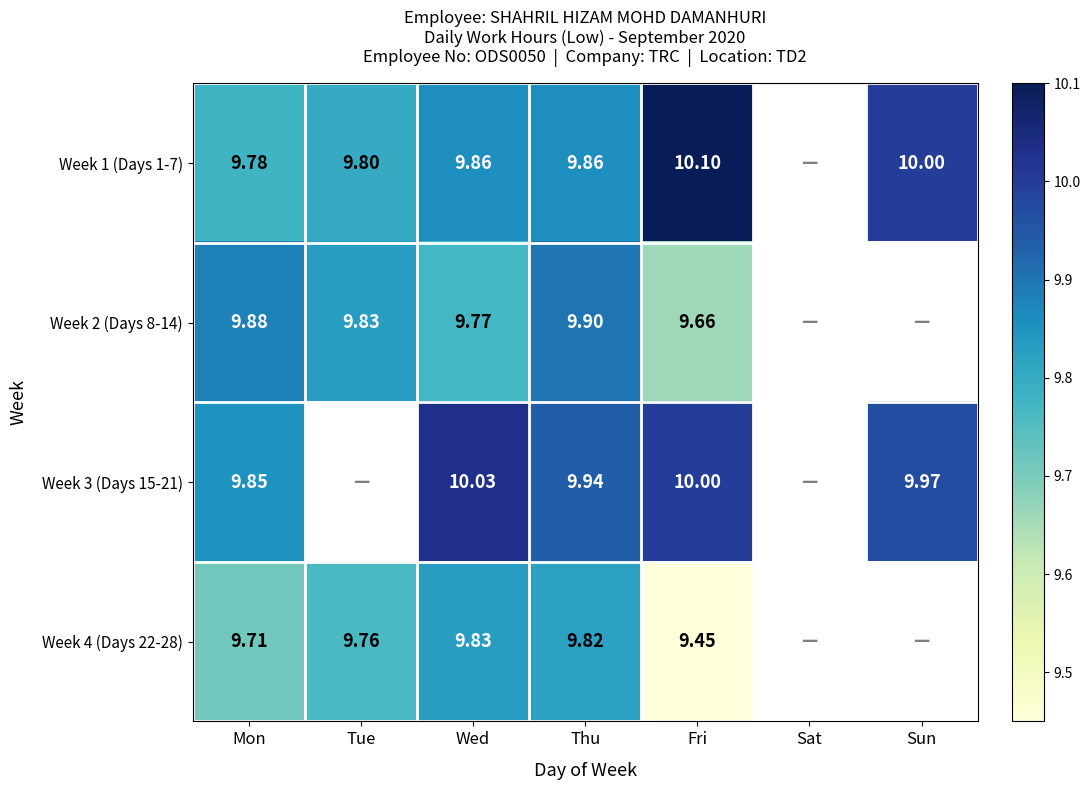

Between Wed and Thu, which series saw the biggest shift?

Week 2 (Days 8-14)